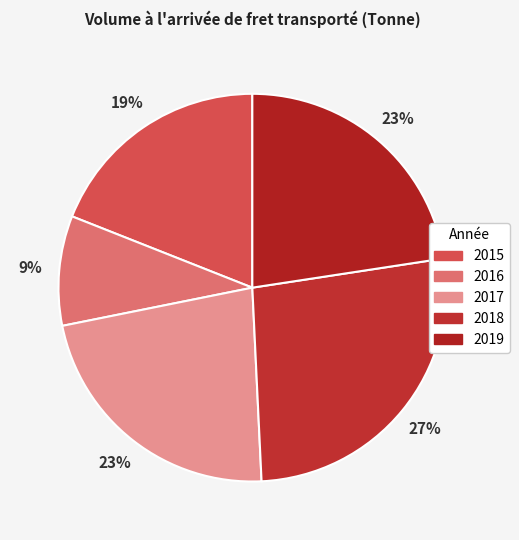

How many slices are in this pie chart?

5